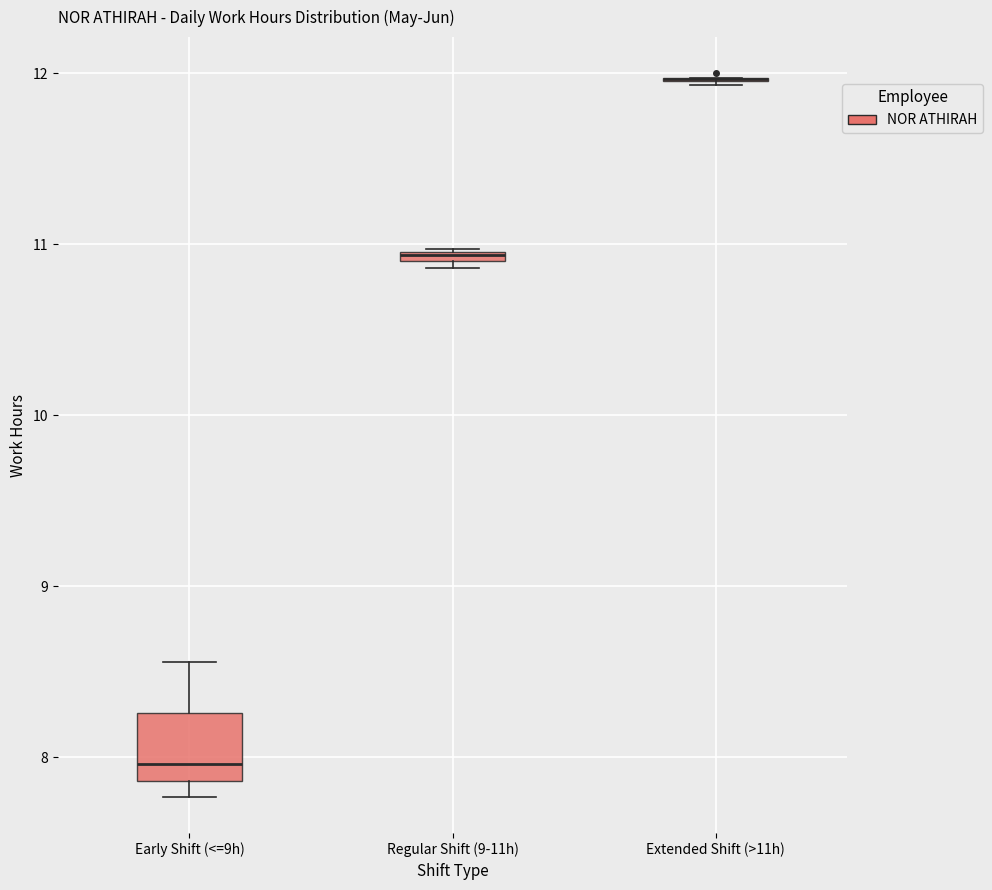

Which box is the tallest, from its lower edge to its upper edge?

Early Shift (<=9h)